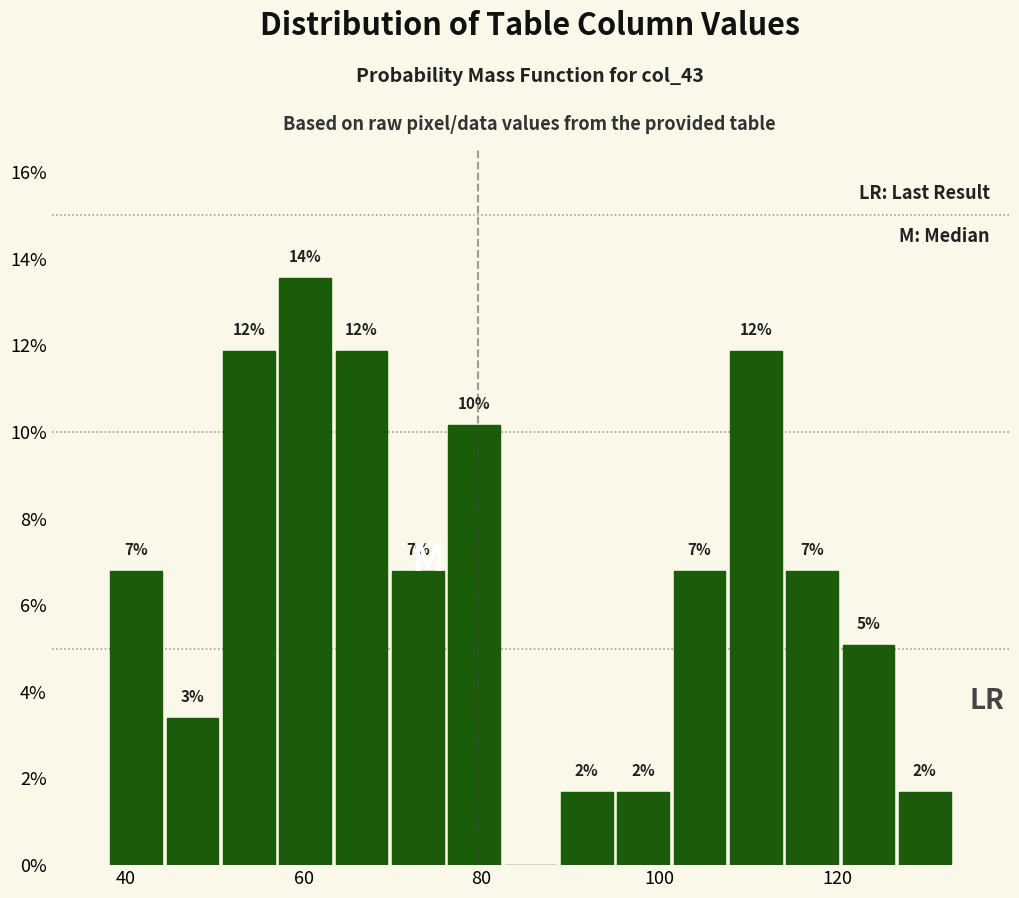

Read against the x-axis, roughly where is the centre of the tallest bar?

60